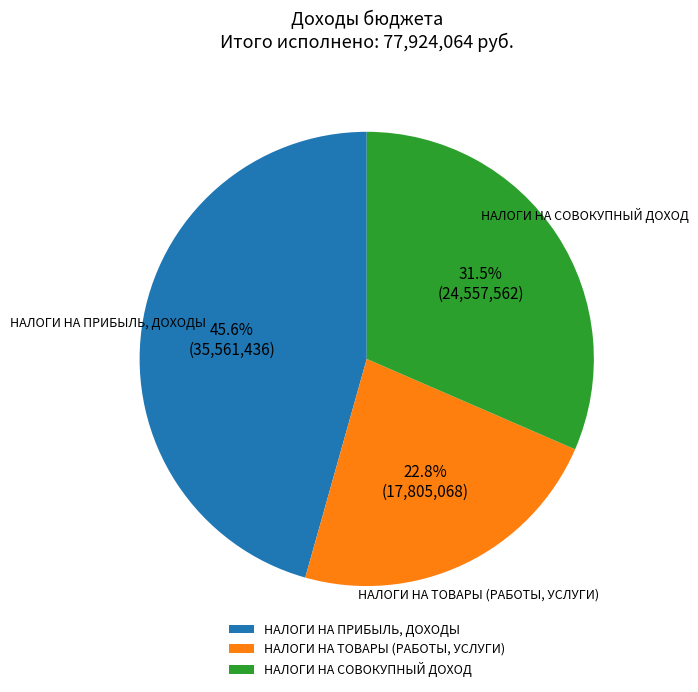

Is the sum of НАЛОГИ НА СОВОКУПНЫЙ ДОХОД and НАЛОГИ НА ПРИБЫЛЬ, ДОХОДЫ greater than half?

Yes